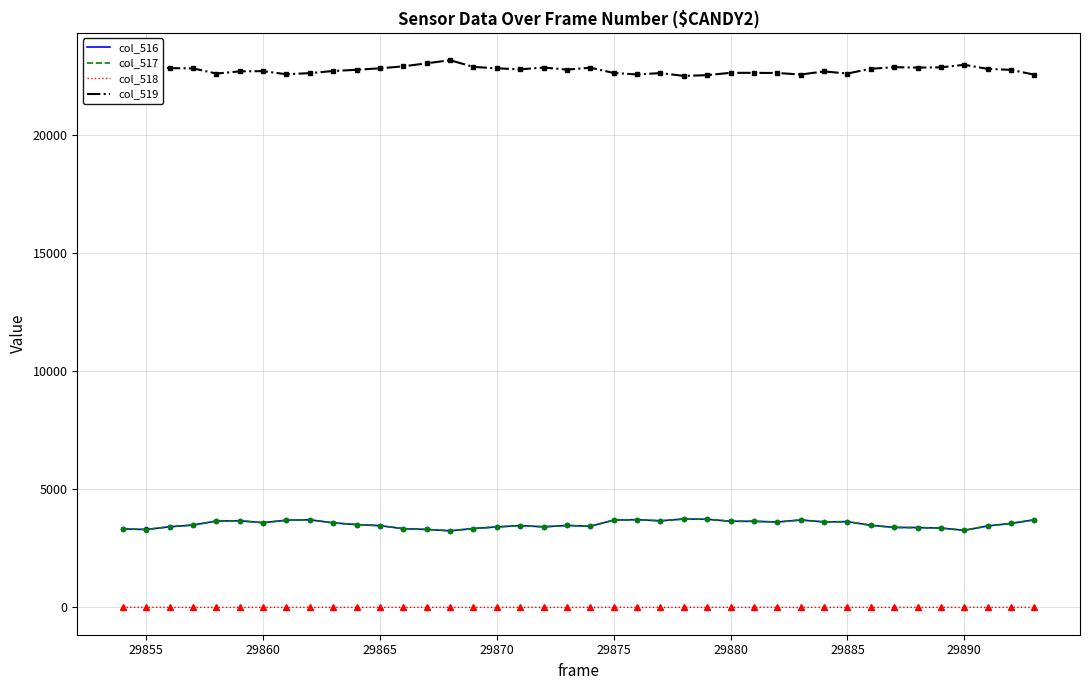

What is the greatest value displayed?

23183